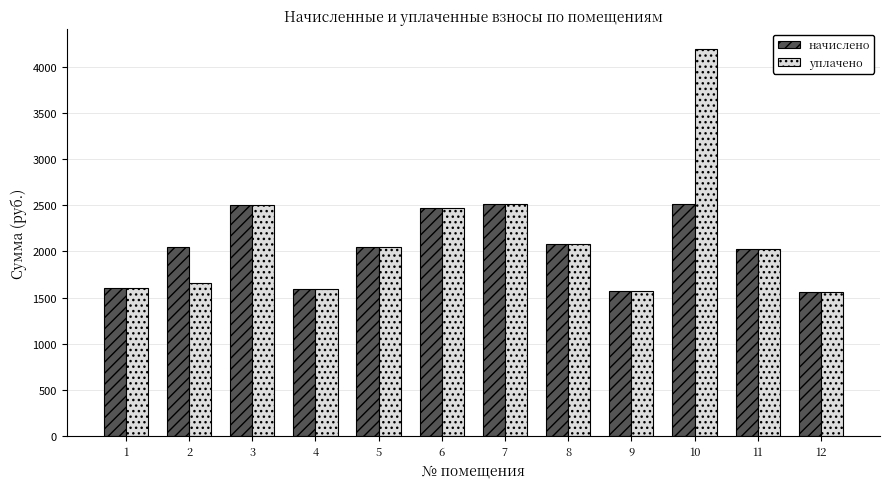

Rank the series by their maximum value, from lowest to highest.

начислено, уплачено